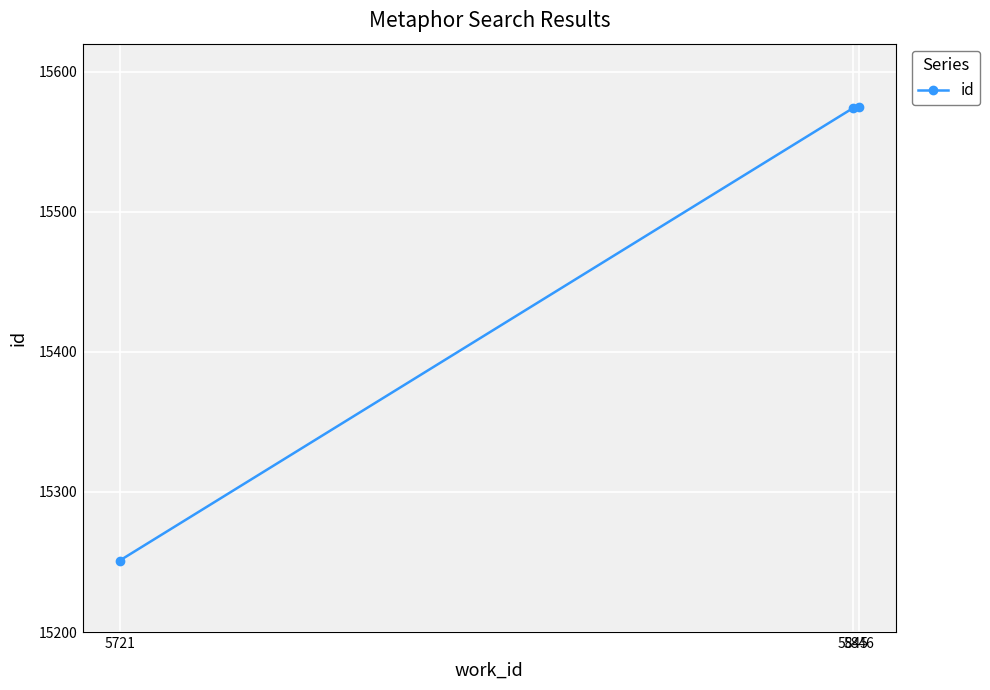

What is the minimum value shown in the chart?

15251